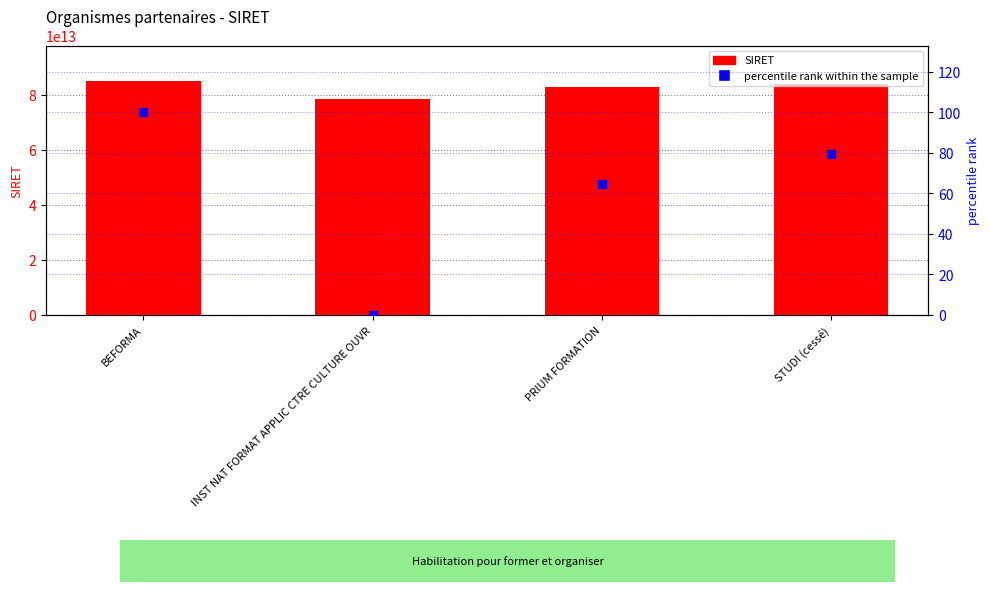

Which series contains the lowest Y value?

percentile rank within the sample